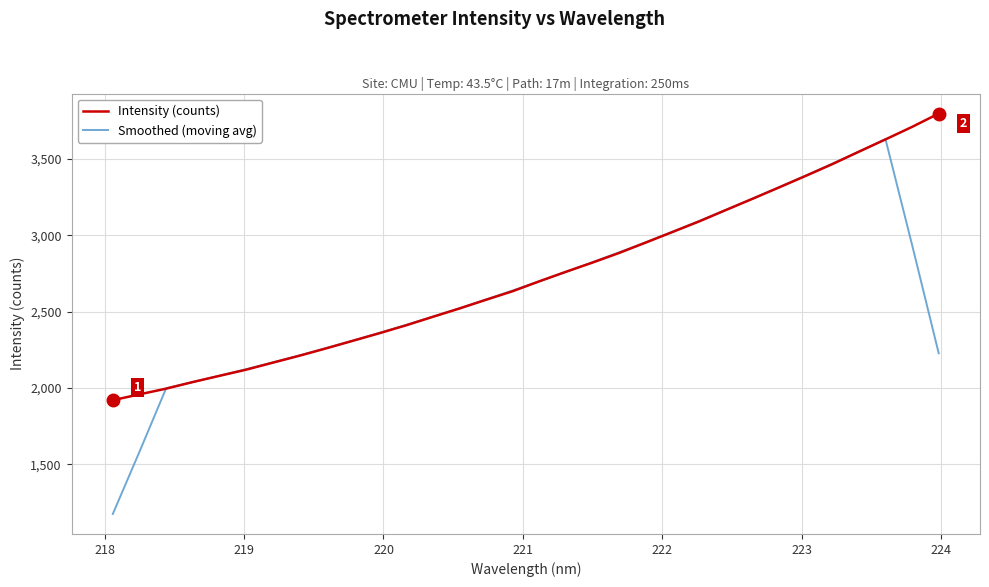

What are all the series names shown in the legend?

Intensity (counts), Smoothed (moving avg)